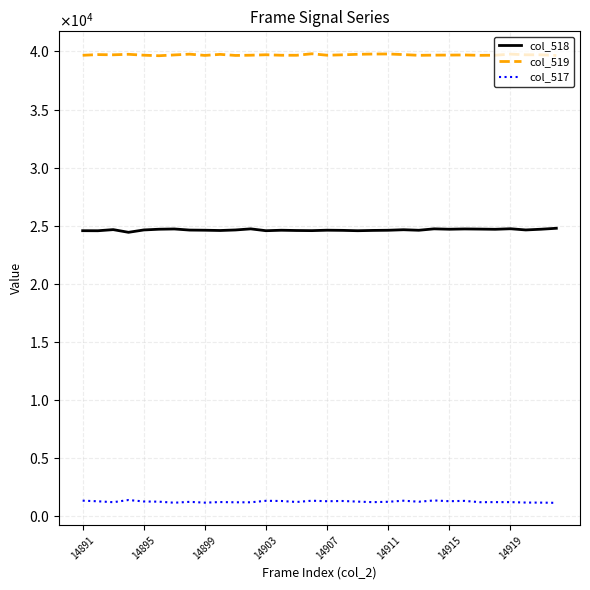

What are all the series names shown in the legend?

col_518, col_519, col_517